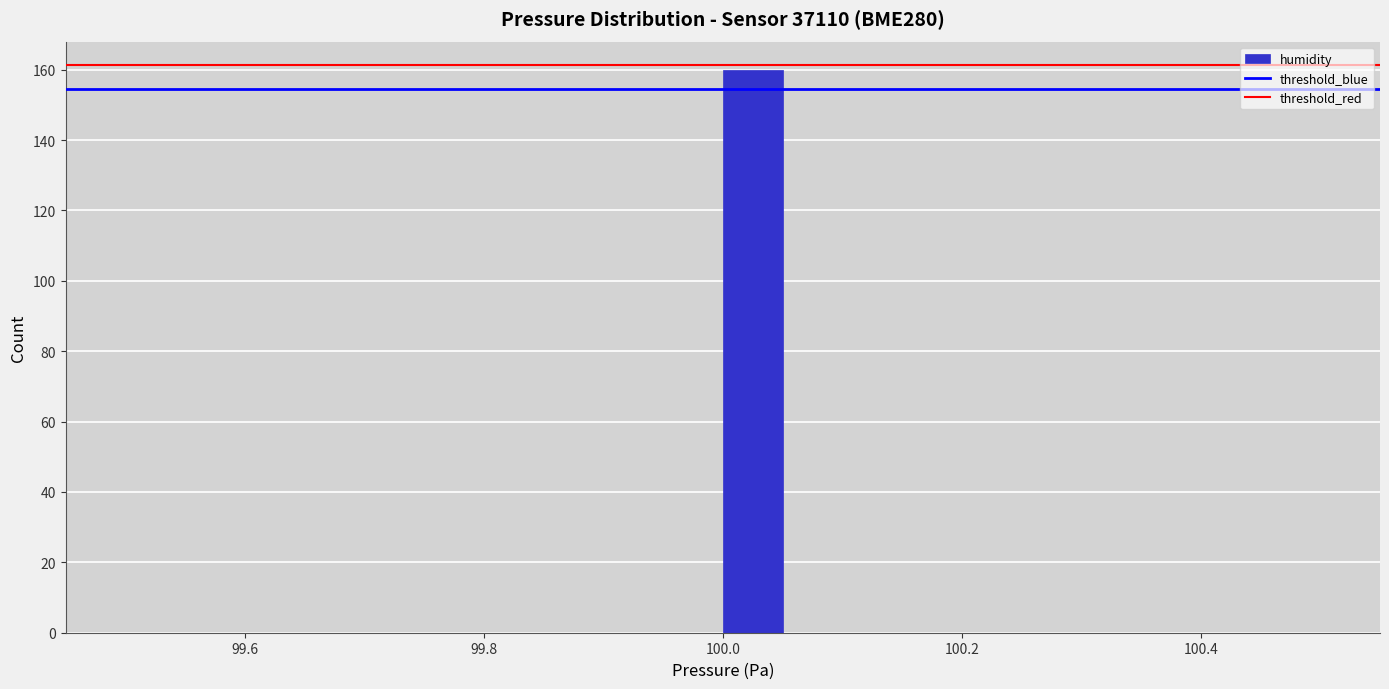

Around what value on the x-axis is the tallest bar? Give the approximate position of its centre, as read against the axis.

100.02